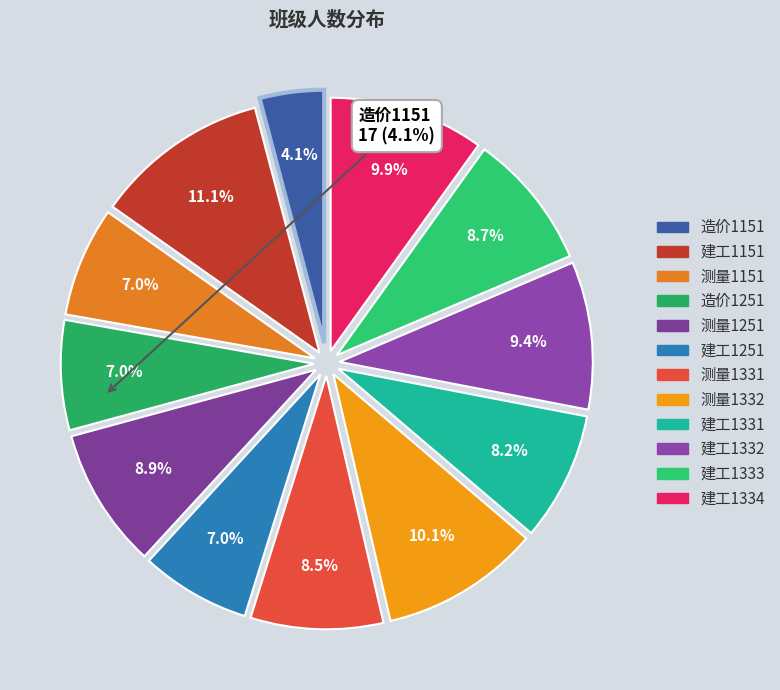

What is the smallest slice in the pie chart?

造价1151